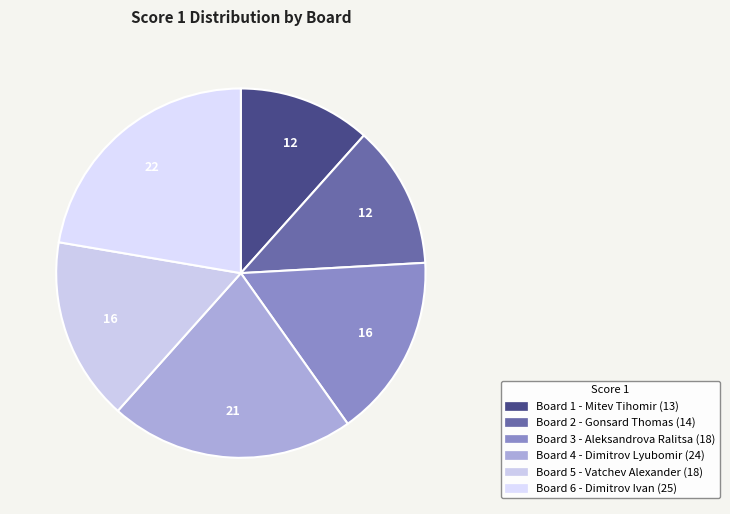

The Board 2 - Gonsard Thomas slice represents 27% of the pie. True or false?

False